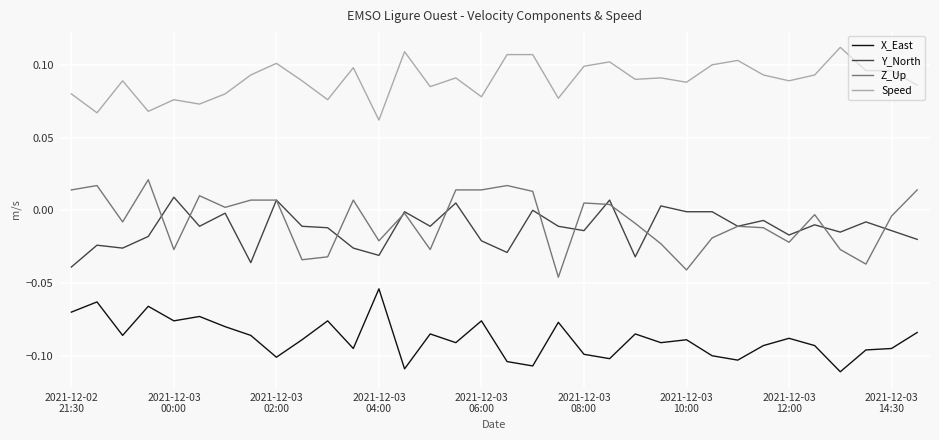

List the series in order of their peak value, lowest first.

X_East, Y_North, Z_Up, Speed